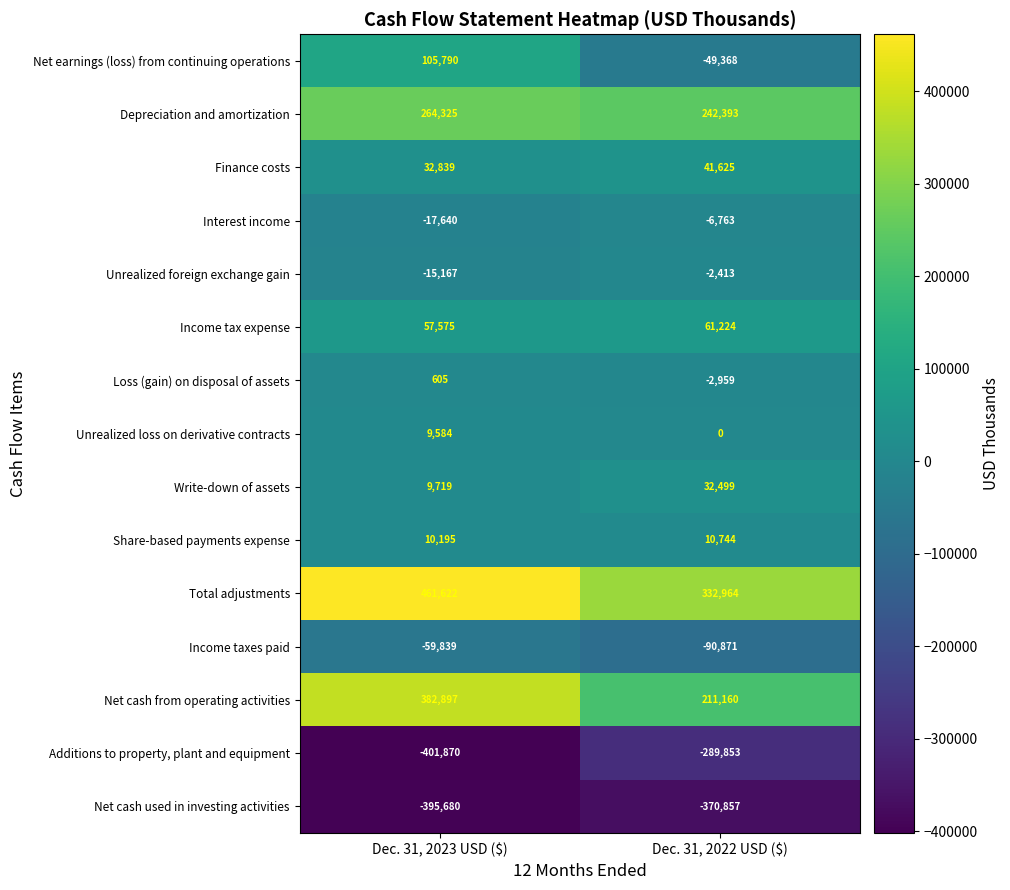

What is the spread (max minus min) of values at Dec. 31, 2022 USD ($)?

703821